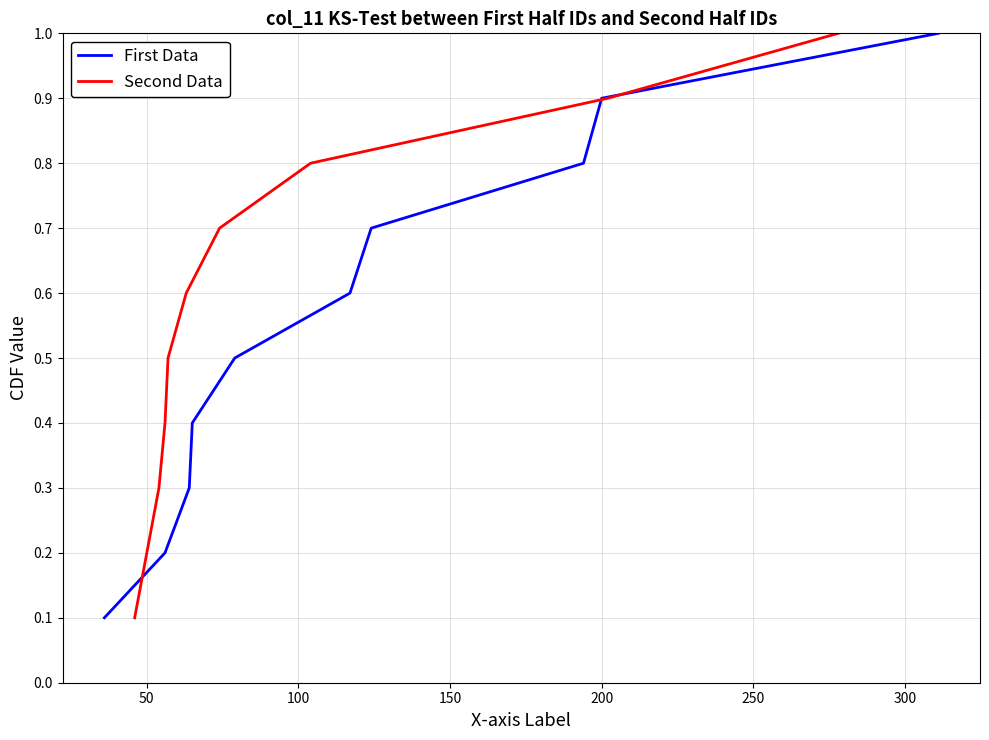

What is the highest value of the Second Data series?

1.0